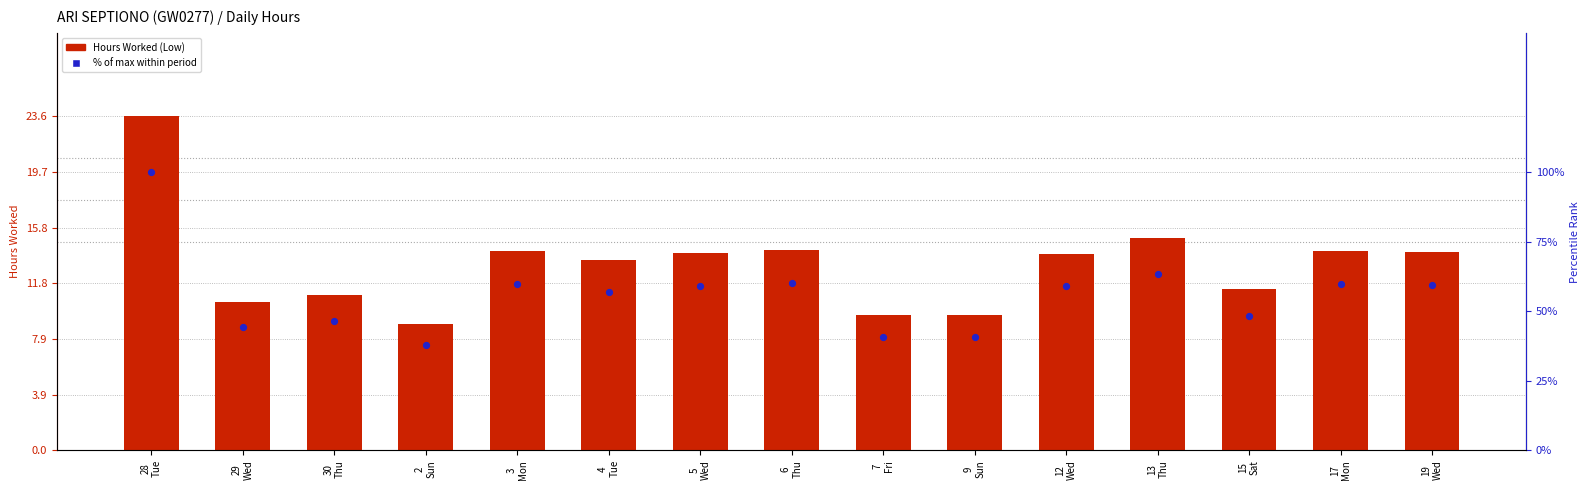

Which series reaches the maximum Y coordinate?

% of max within period